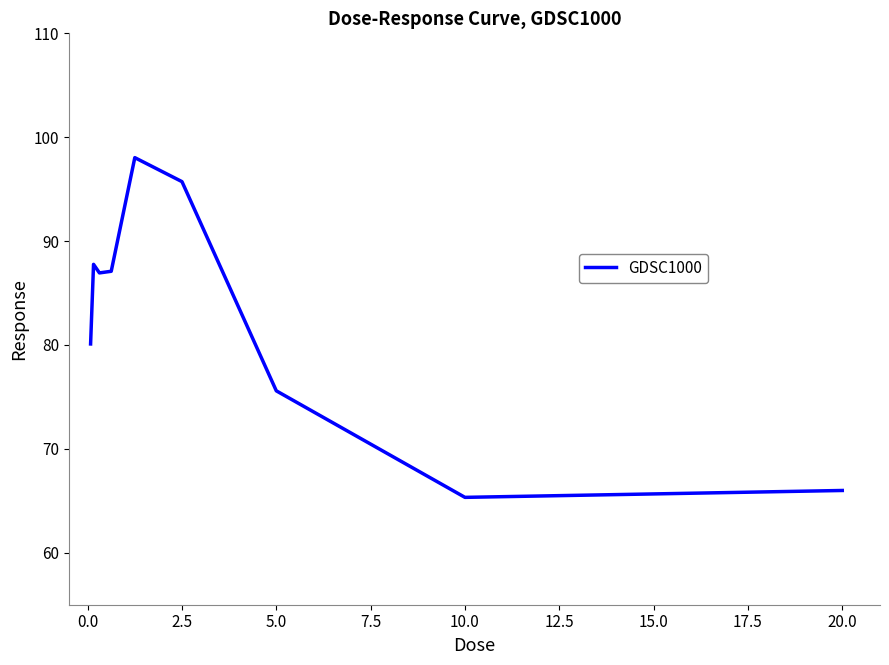

What is the difference between the maximum and minimum values?

32.7